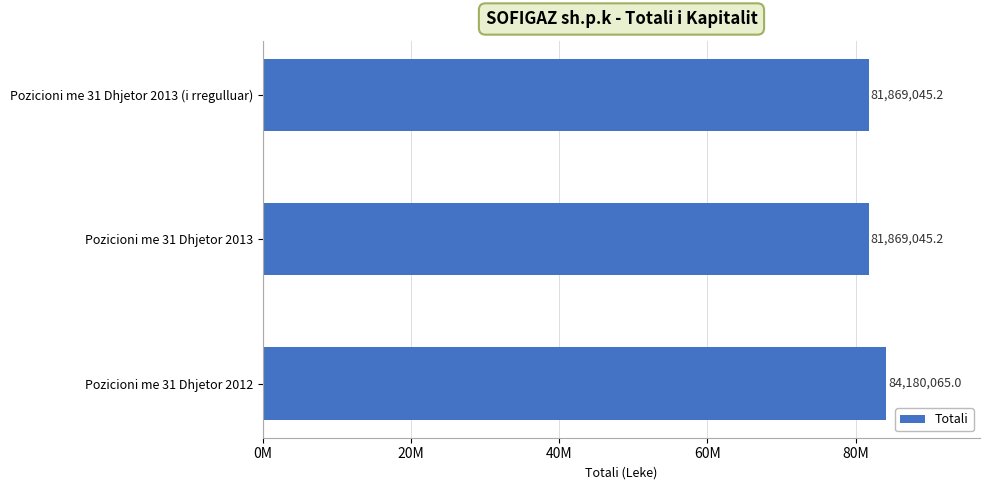

Are the bars horizontal?

Yes